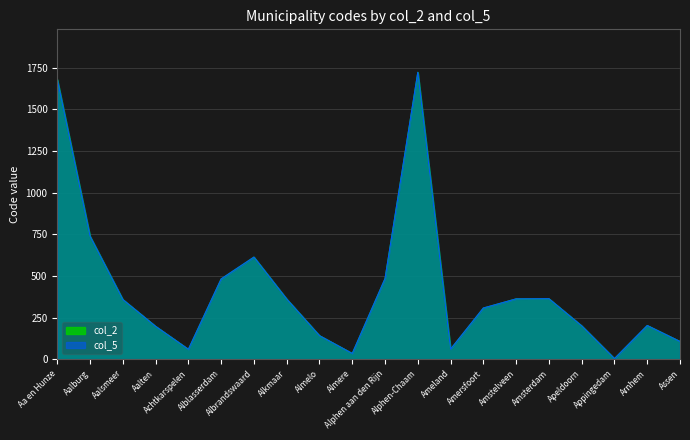

What is the difference between the col_2 values at Alphen aan den Rijn and Assen?

378